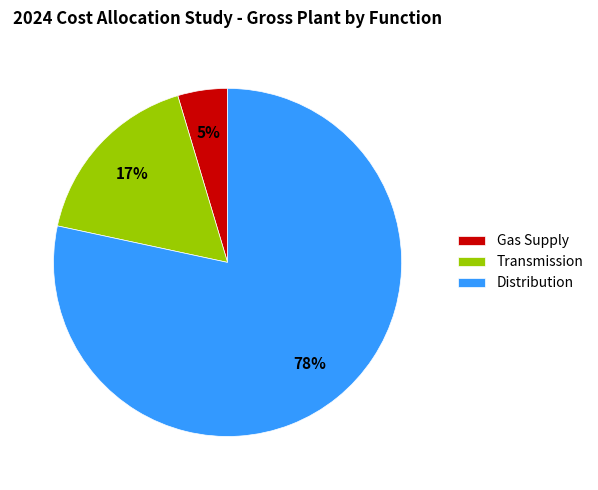

Which category has the biggest portion of the pie?

Distribution